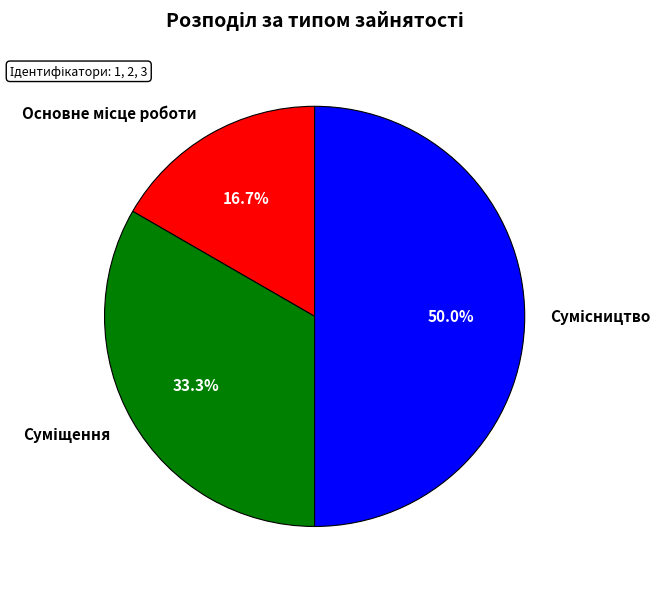

How many segments does this pie chart have?

3